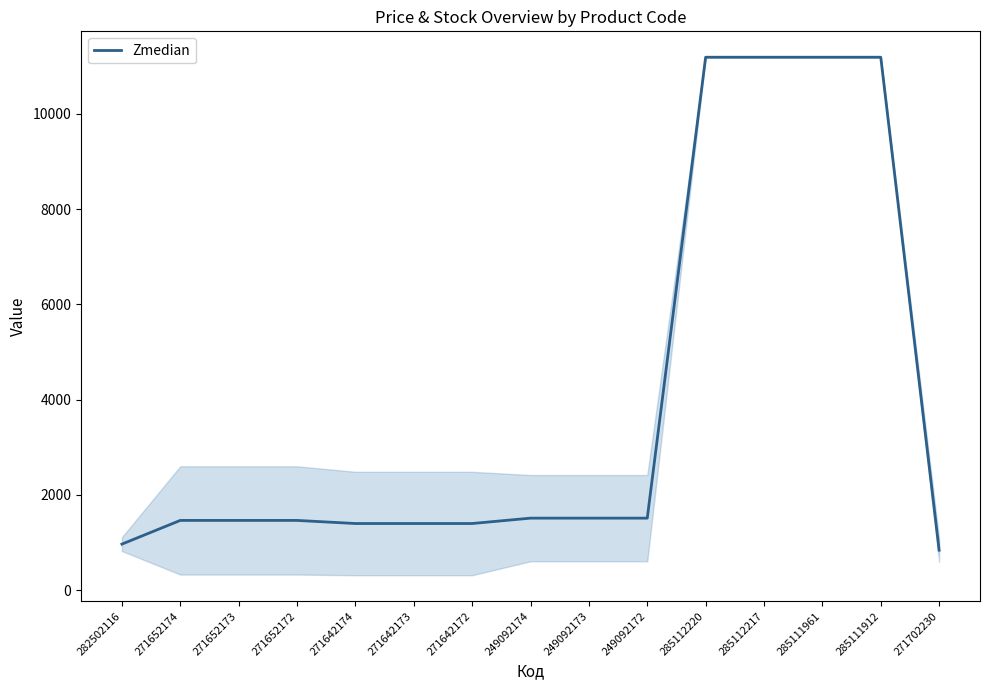

Between 282502116 and 271642172, which is larger?

271642172